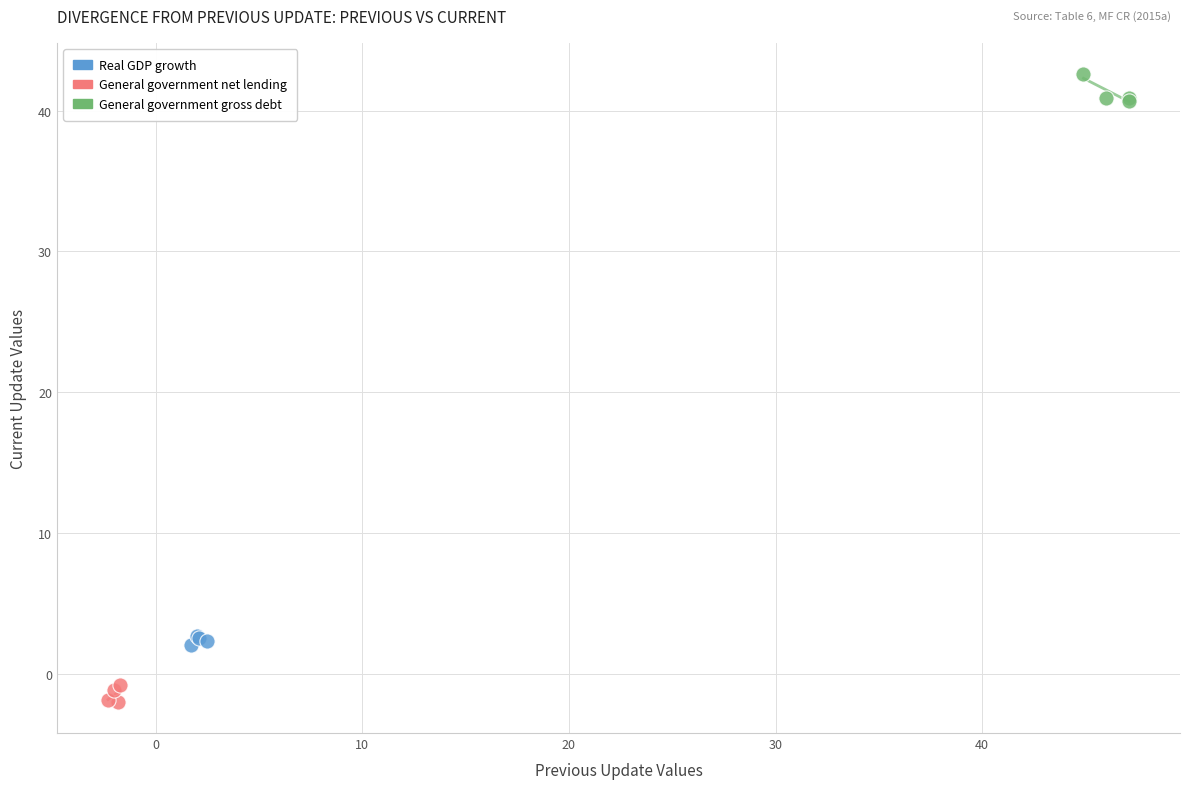

Which series contains the lowest Y value?

General government net lending